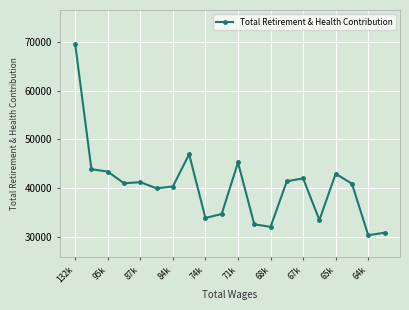

Does the chart display data point markers on the line(s)?

Yes